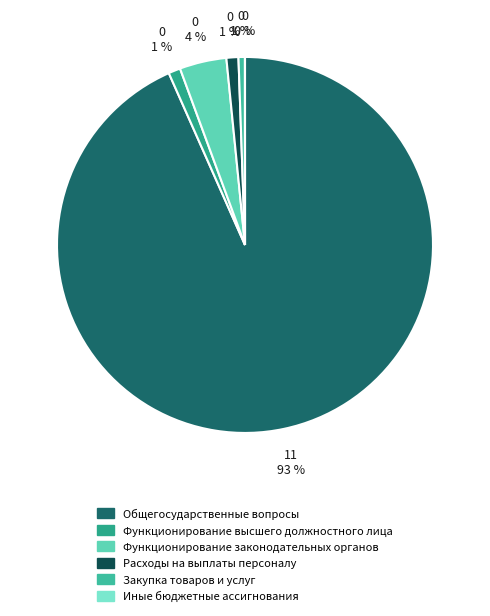

To the nearest percent, what is the difference between the largest and smallest slice percentages?

93%